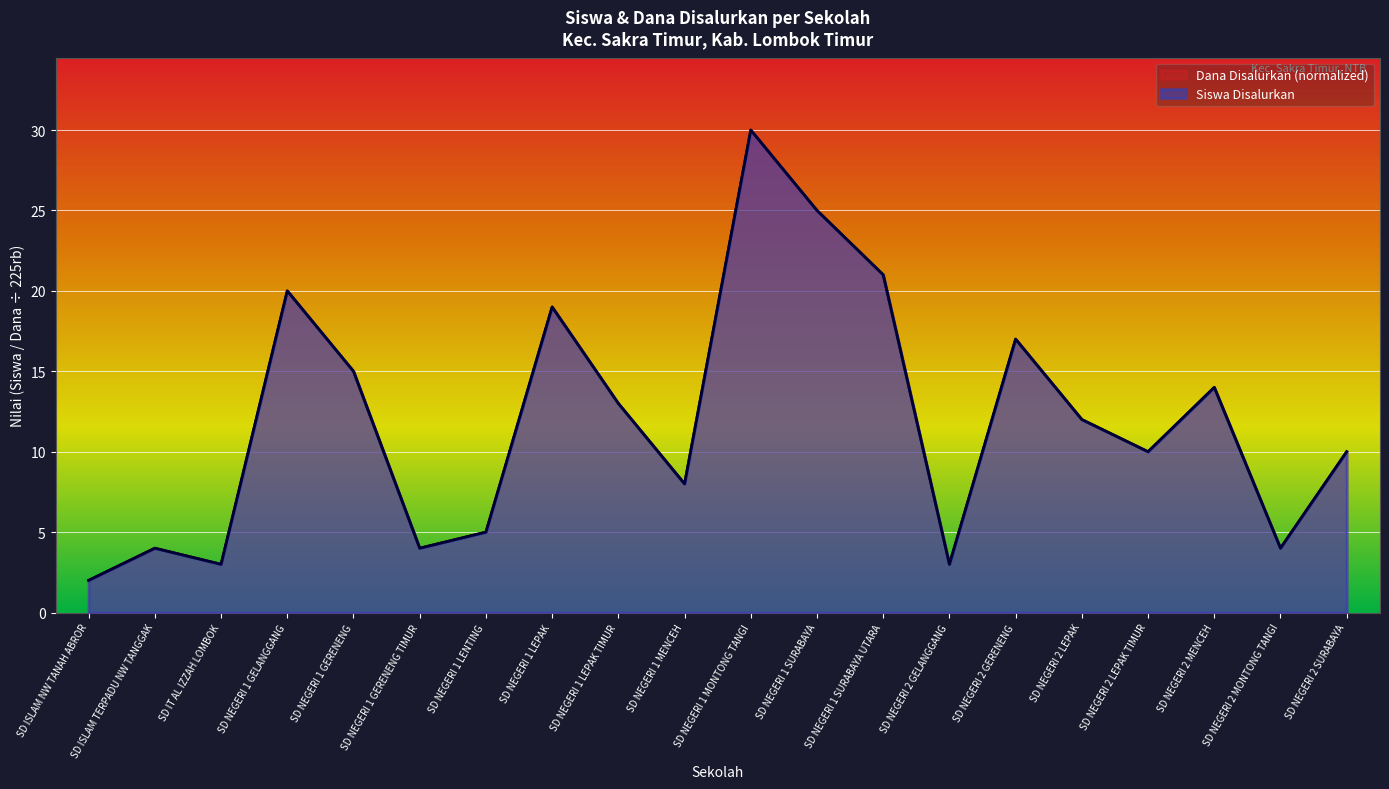

Reading right to left, what are all the values shown in this chart?

Siswa Disalurkan: 10	4	14	10	12	17	3	21	25	30	8	13	19	5	4	15	20	3	4	2
Dana Disalurkan: 10	4	14	10	12	17	3	21	25	30	8	13	19	5	4	15	20	3	4	2